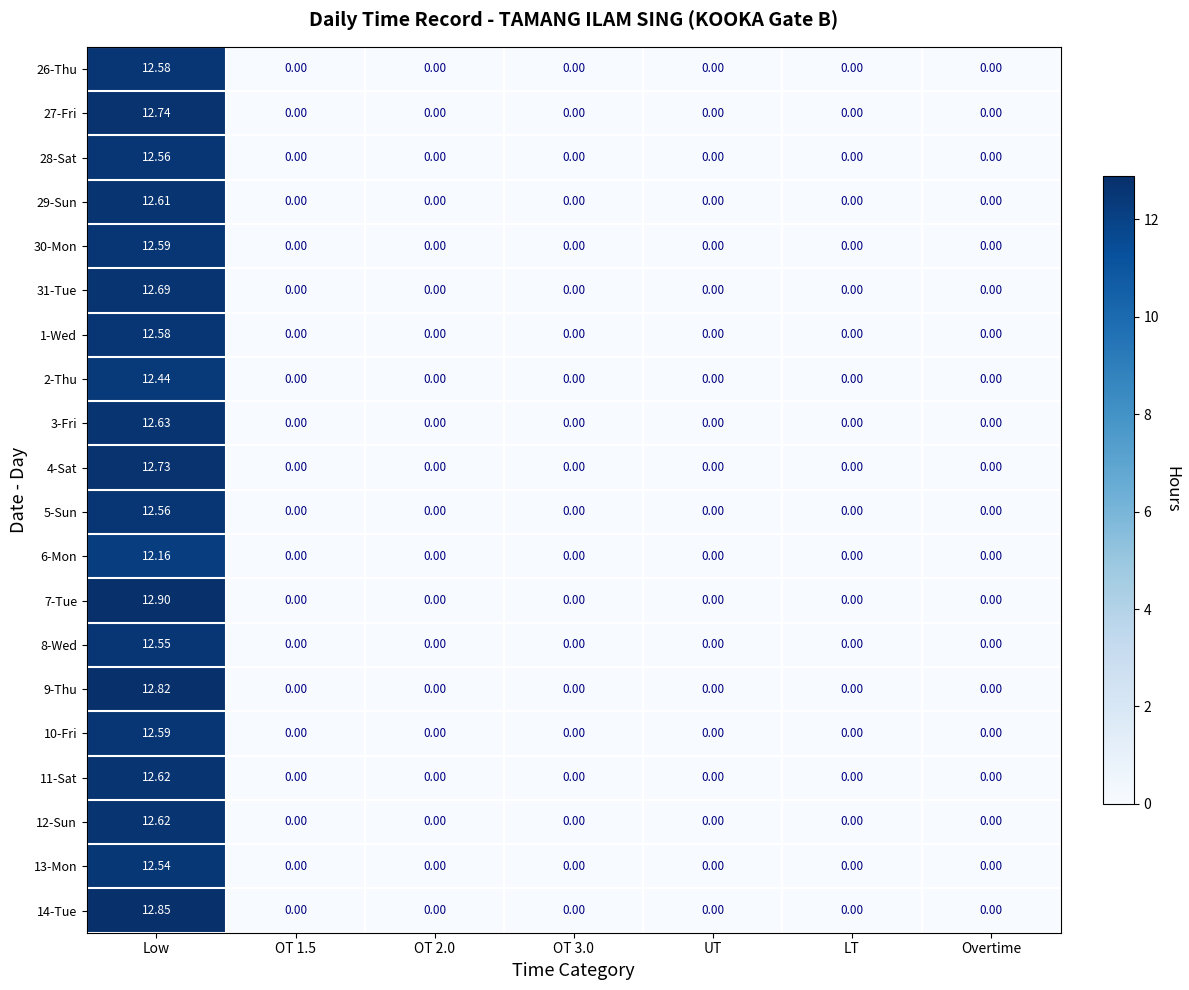

Which label corresponds to the largest value in the chart?

Low